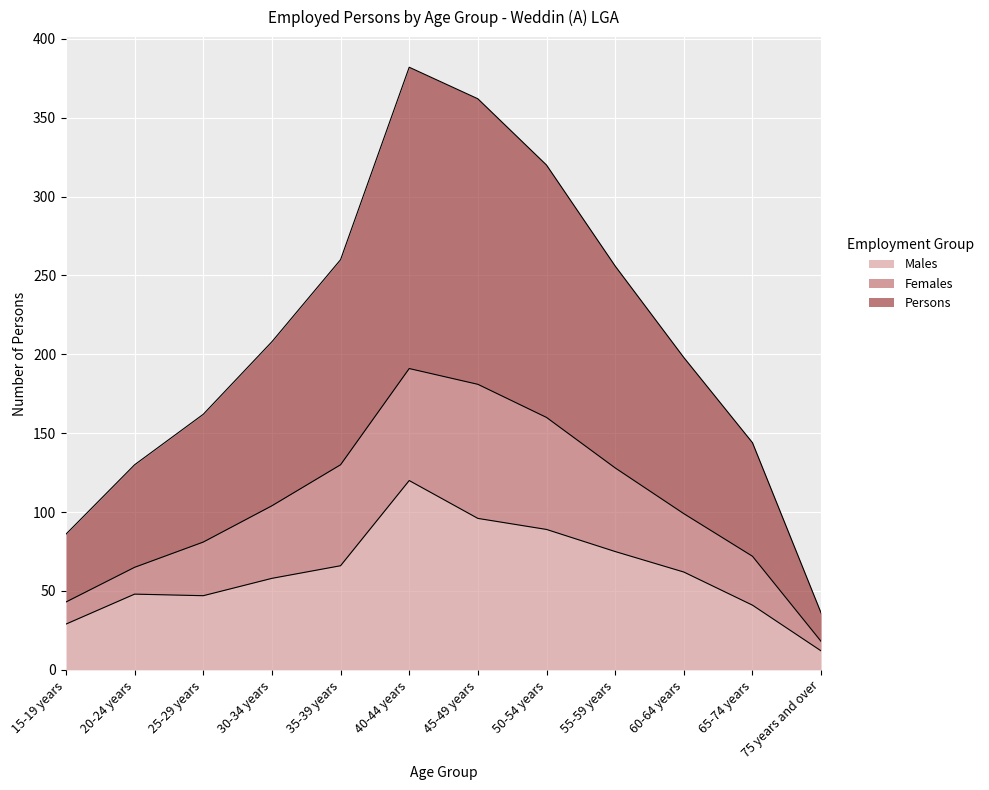

The Persons series shows 106 at 25-29 years. True or false?

False